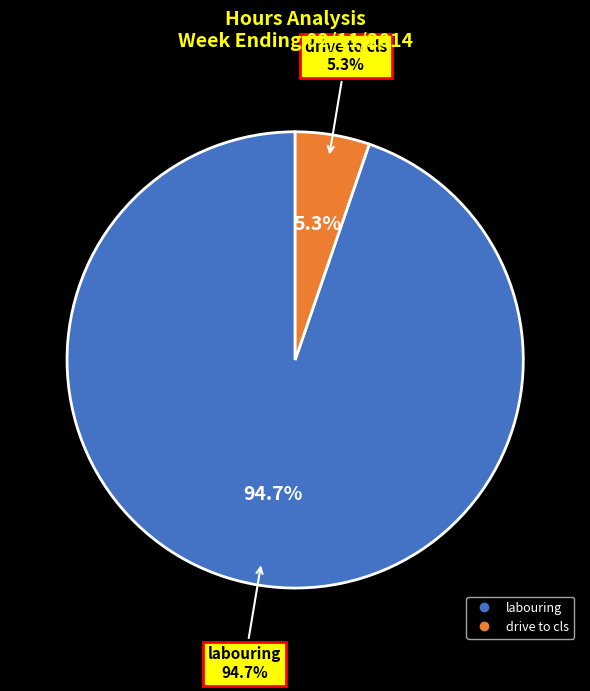

Does any single category account for the majority?

Yes